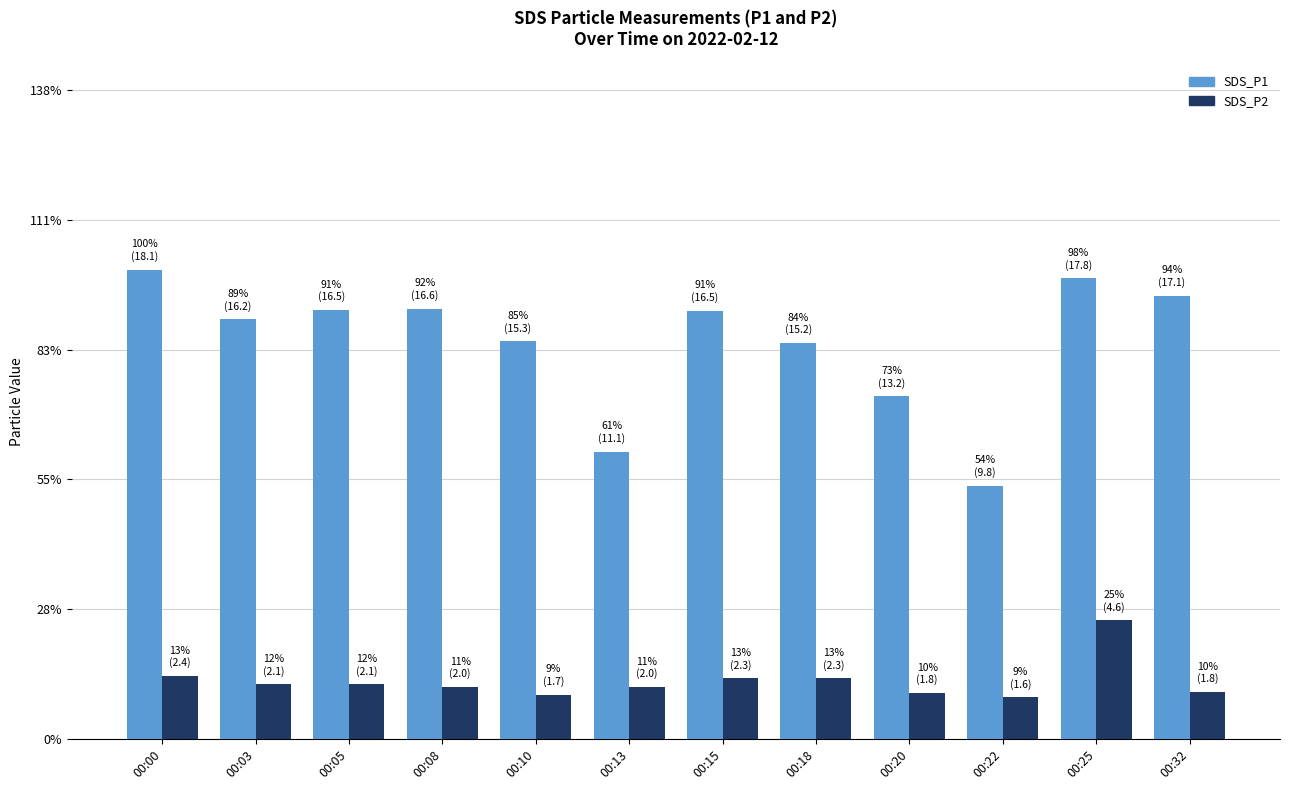

Reading left to right, extract all data points from this chart.

SDS_P1: 00:00=18.1	00:03=16.2	00:05=16.5	00:08=16.6	00:10=15.3	00:13=11.1	00:15=16.5	00:18=15.2	00:20=13.2	00:22=9.8	00:25=17.8	00:32=17.1
SDS_P2: 00:00=2.4	00:03=2.1	00:05=2.1	00:08=2.0	00:10=1.7	00:13=2.0	00:15=2.3	00:18=2.3	00:20=1.8	00:22=1.6	00:25=4.6	00:32=1.8